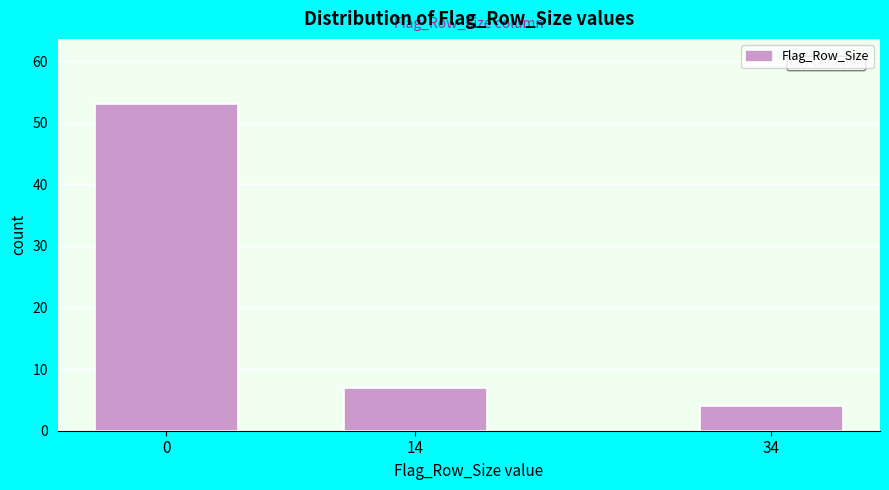

Reading left to right, transcribe all the data shown in this chart.

0=53	14=7	34=4